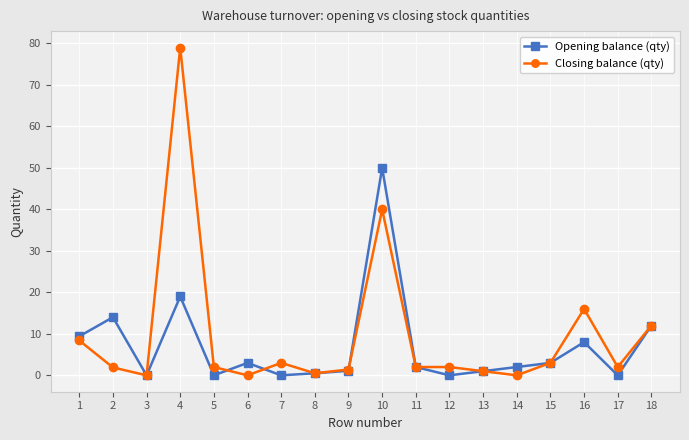

Count the number of data series in this chart.

2